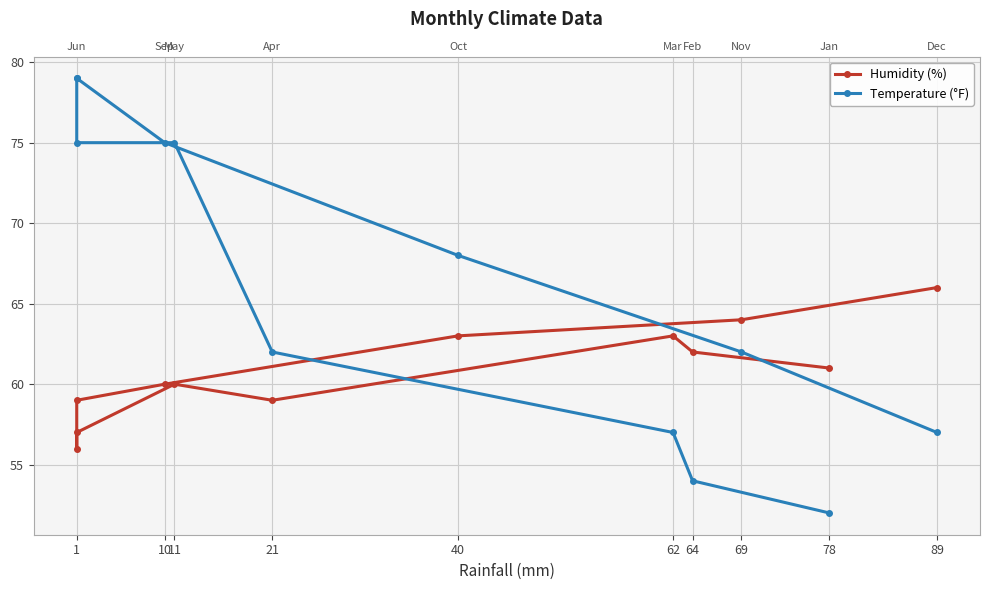

What are all the series names shown in the legend?

Humidity (%), Temperature (°F)